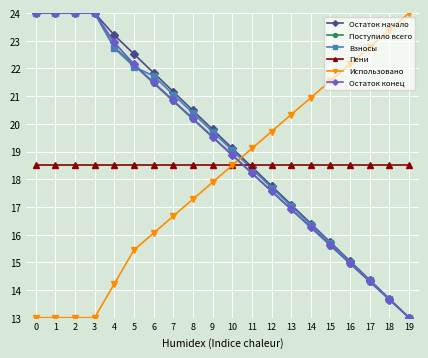

How many data points in Остаток начало are above 19?

11